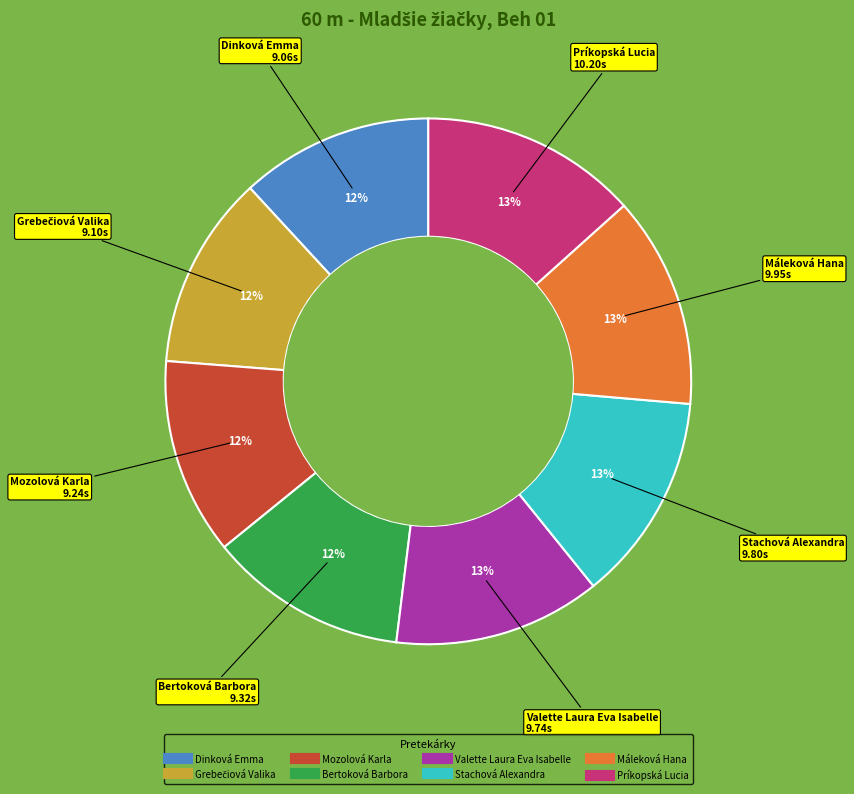

Combined, do Mozolová Karla and Stachová Alexandra account for over 50%?

No